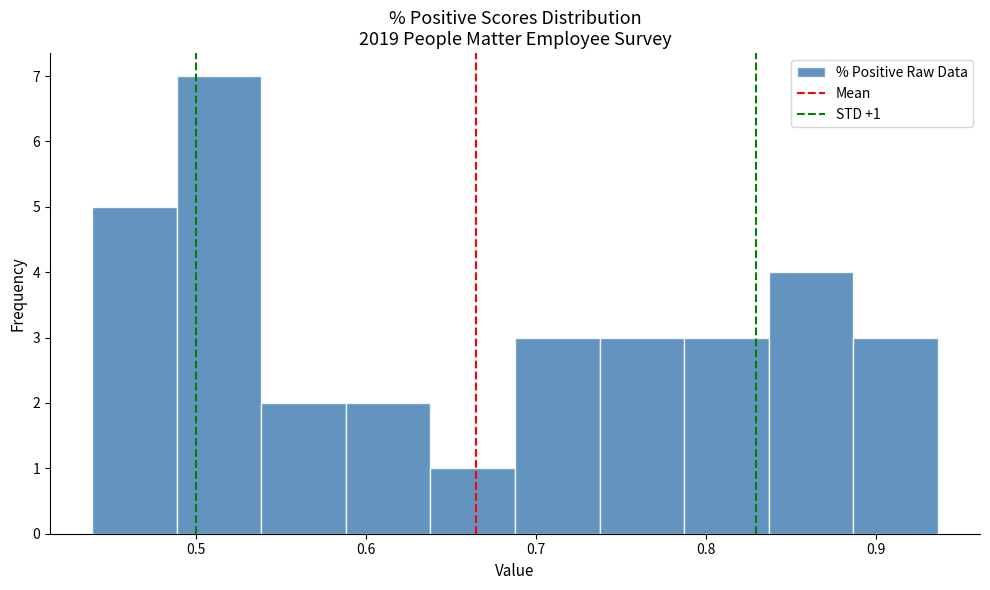

Which range on the x-axis has the tallest bar?

0.49 to 0.54